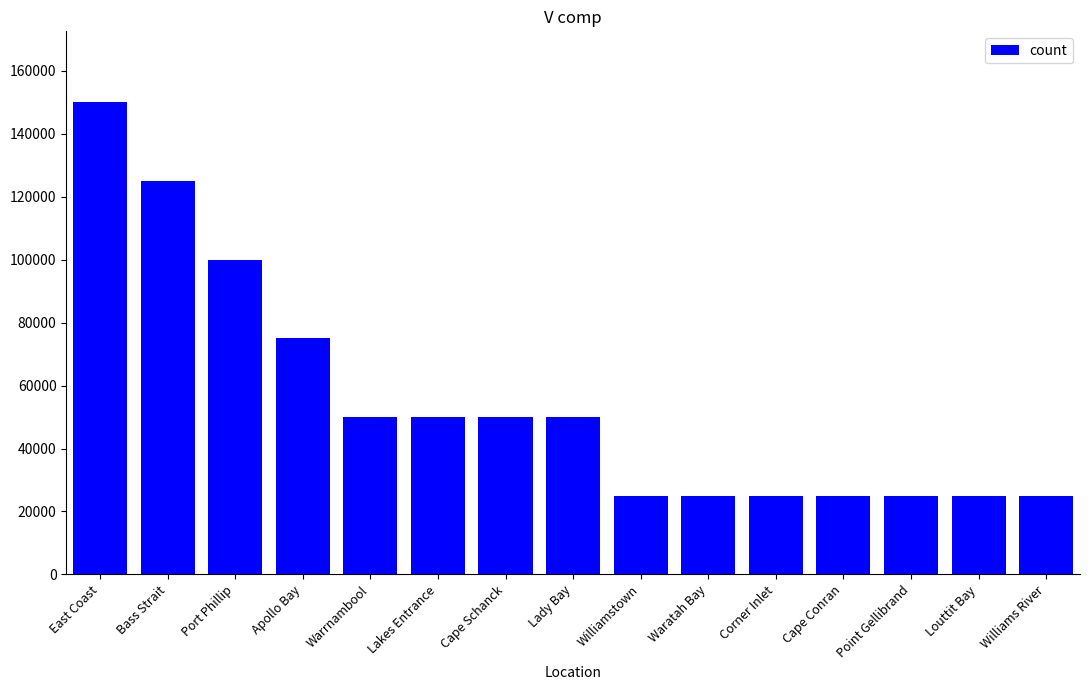

Reading right to left, transcribe all the data shown in this chart.

Williams River=25000	Louttit Bay=25000	Point Gellibrand=25000	Cape Conran=25000	Corner Inlet=25000	Waratah Bay=25000	Williamstown=25000	Lady Bay=50000	Cape Schanck=50000	Lakes Entrance=50000	Warrnambool=50000	Apollo Bay=75000	Port Phillip=100000	Bass Strait=125000	East Coast=150000